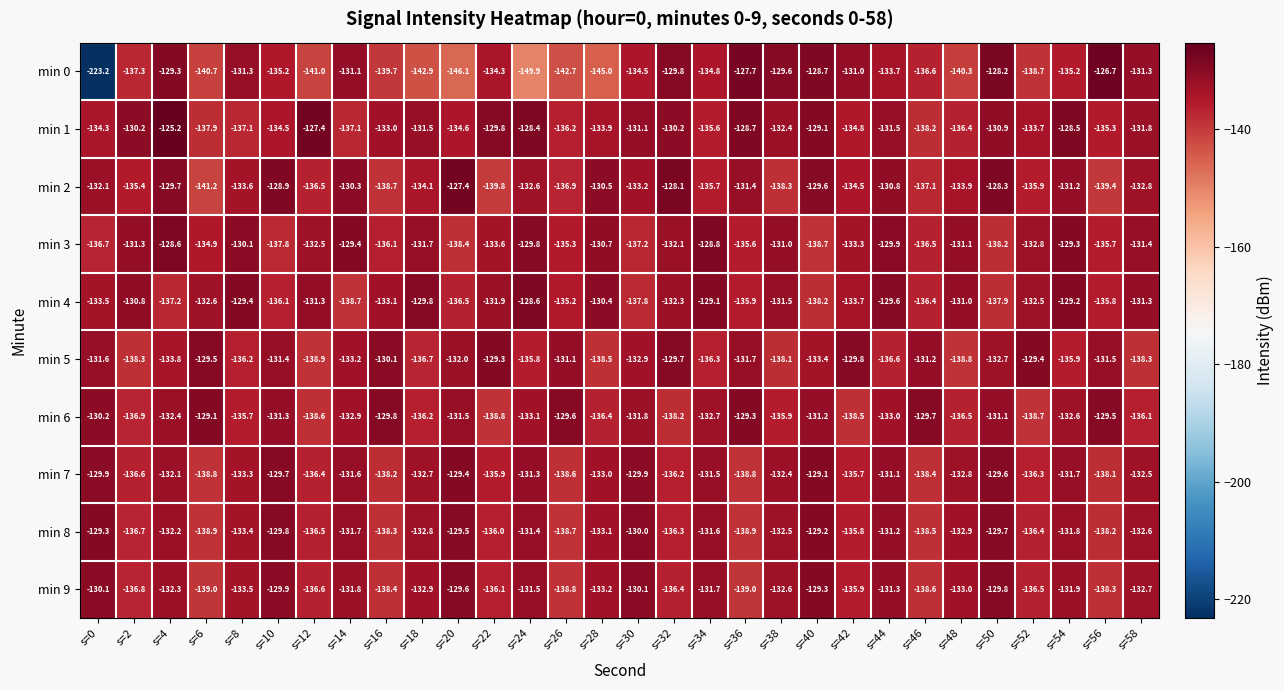

Which series changed the most between s=14 and s=58?

min 4